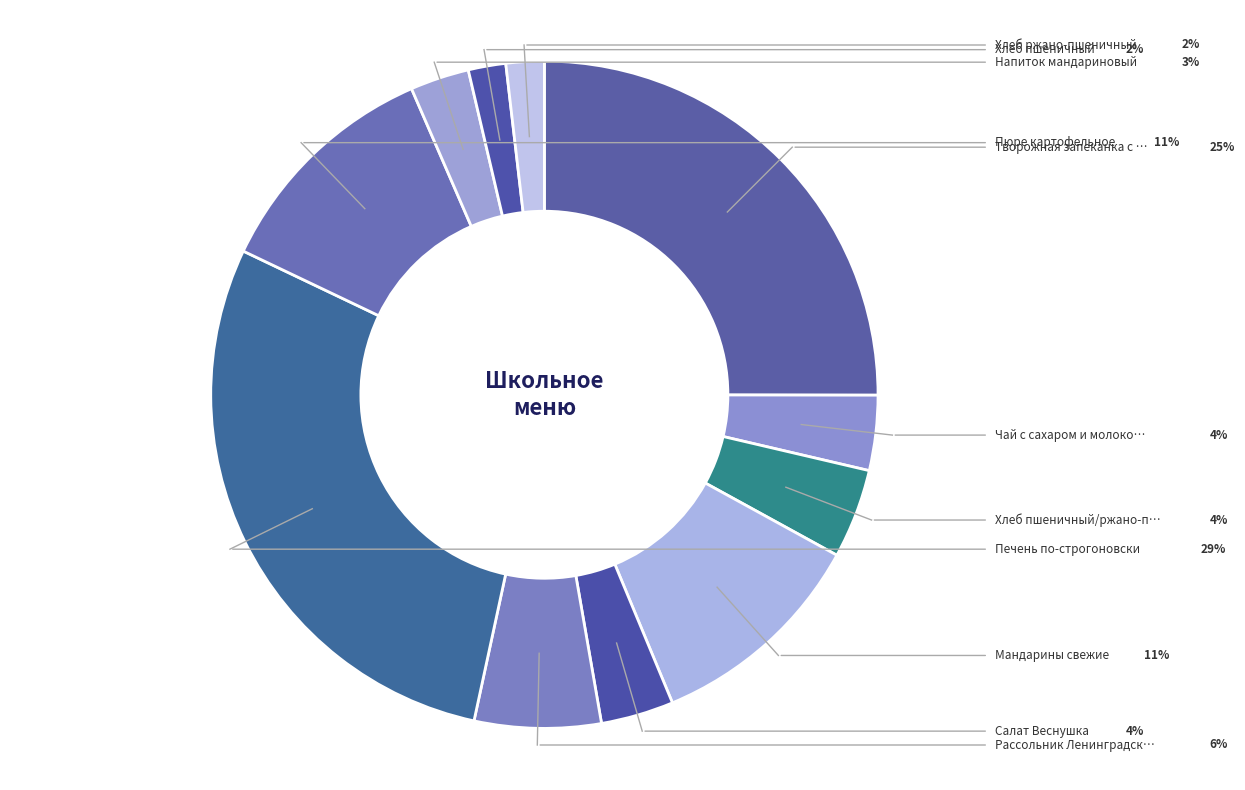

Which category has the smallest portion of the pie?

Хлеб пшеничный